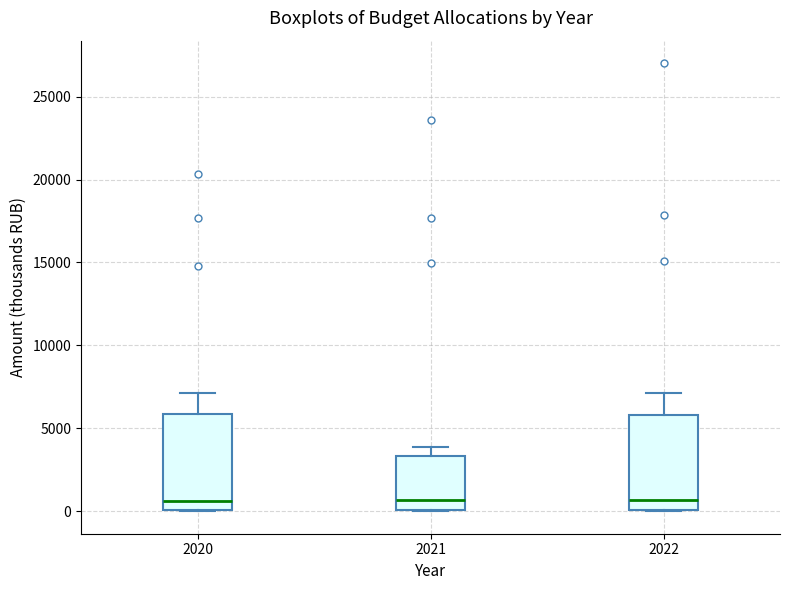

Reading left to right, read every box against the y-axis: the position of its median line, the range the box covers, and the ends of its whiskers. The values are not printed on the chart, so give them approximately, as read against the axis.

2020: median 500, box 0 to 6000, whiskers 0 to 7000
2021: median 500, box 0 to 3500, whiskers 0 to 4000
2022: median 500, box 0 to 6000, whiskers 0 to 7000